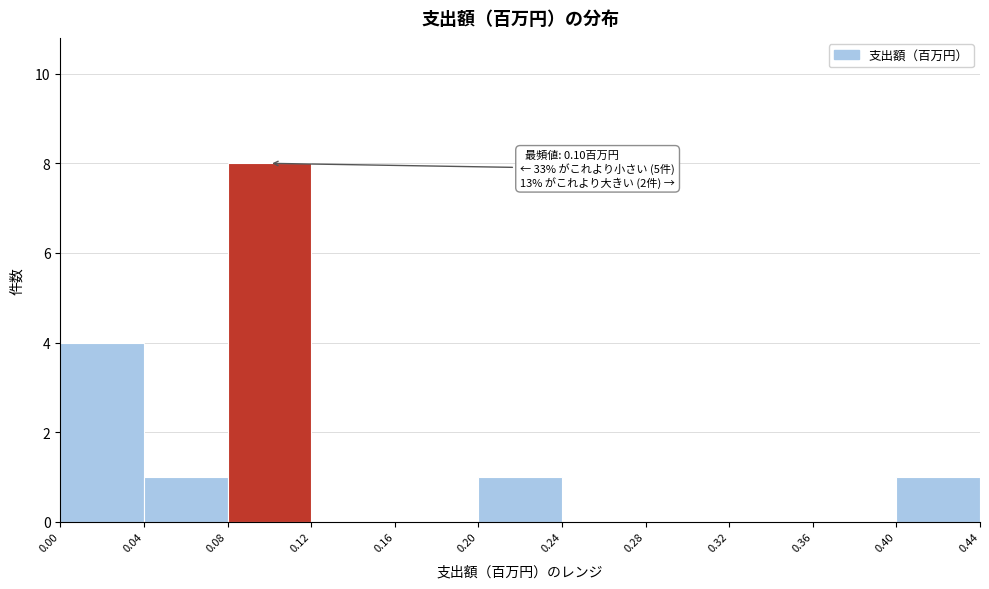

Which range on the x-axis has the tallest bar?

0.08 to 0.12